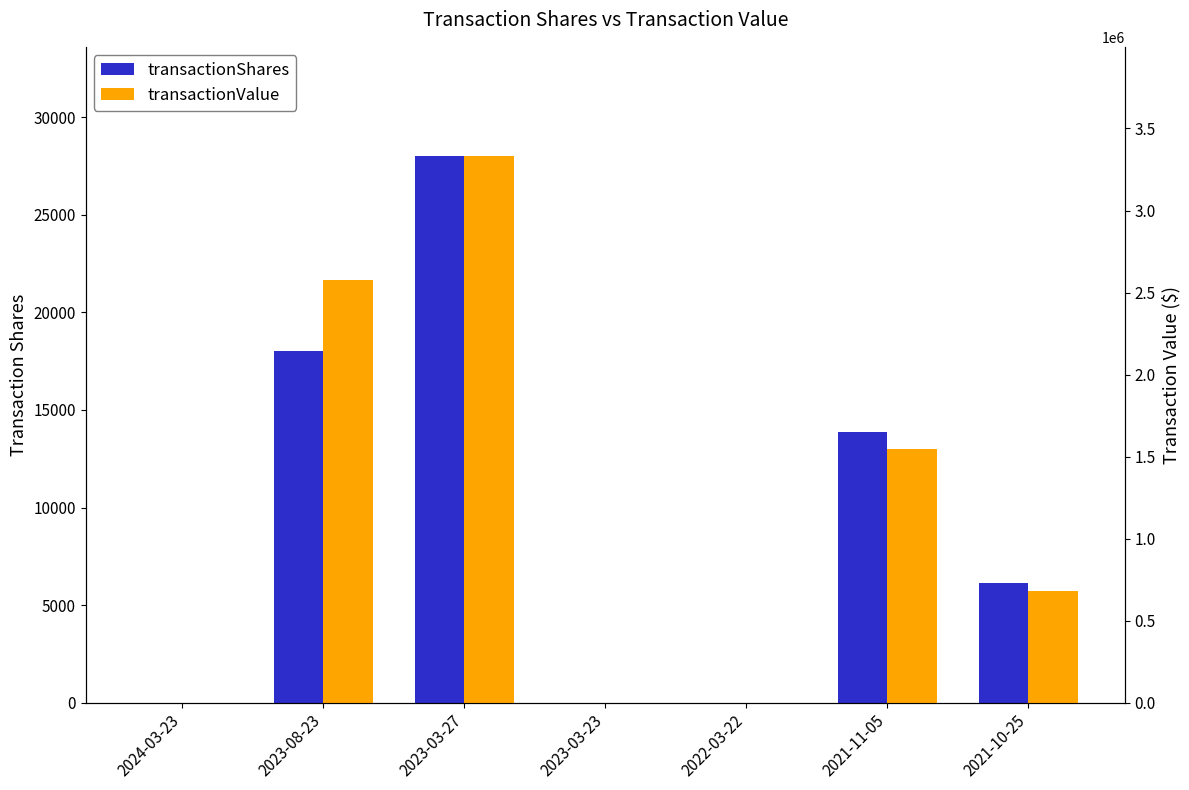

List the series in order of their overall mean, lowest first.

transactionShares, transactionValue